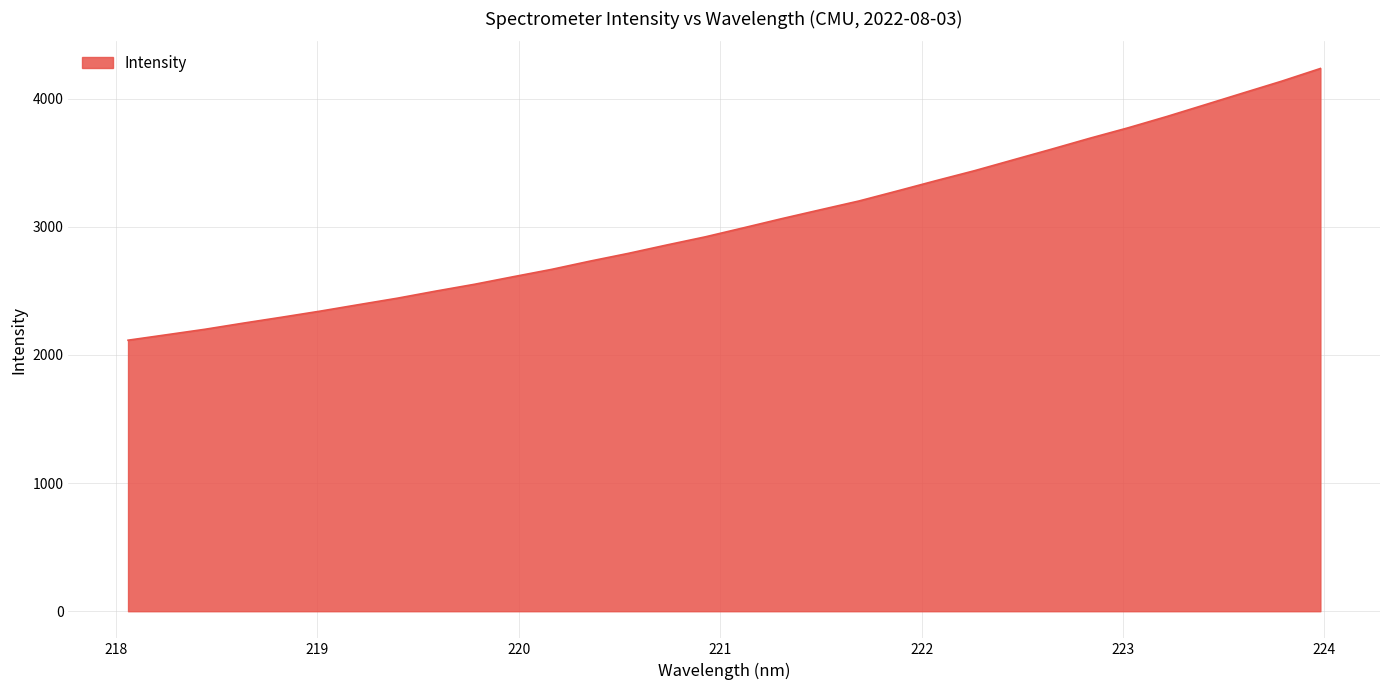

What is the difference between the maximum and minimum values?

2120.1